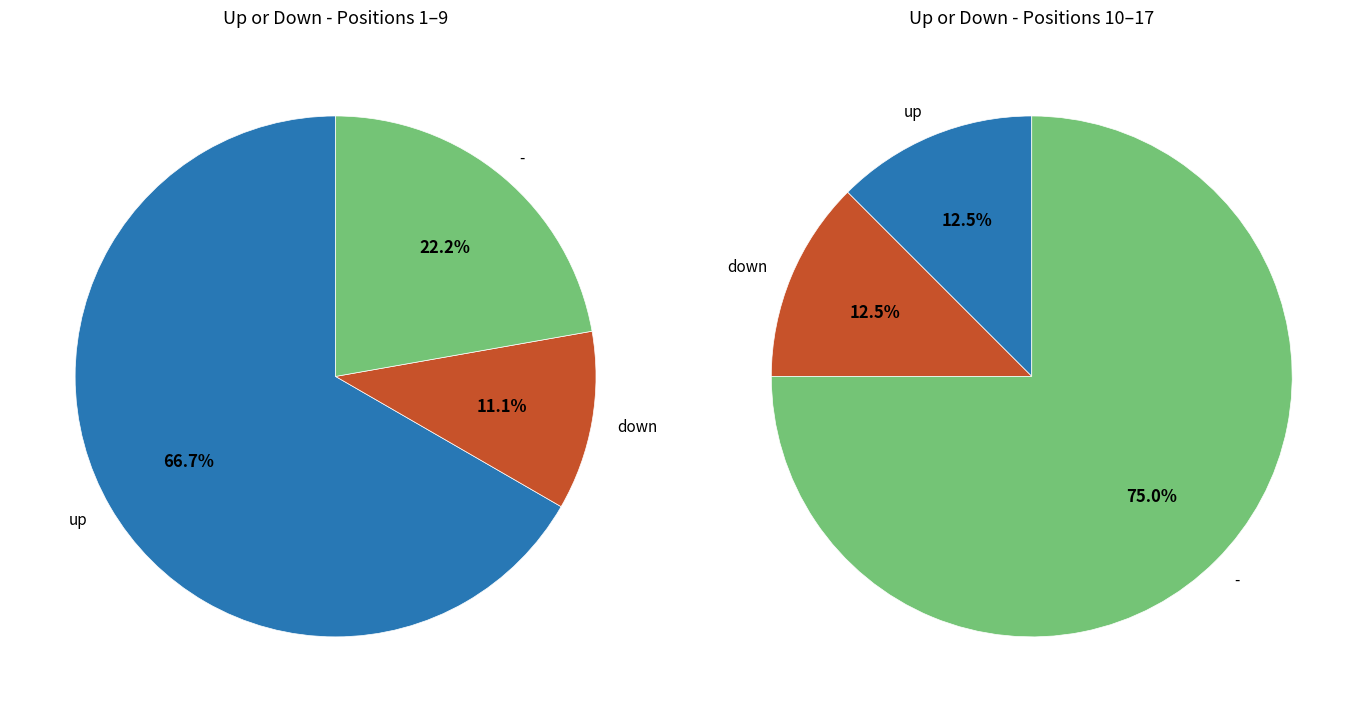

What is the change in value from down to -?

+6